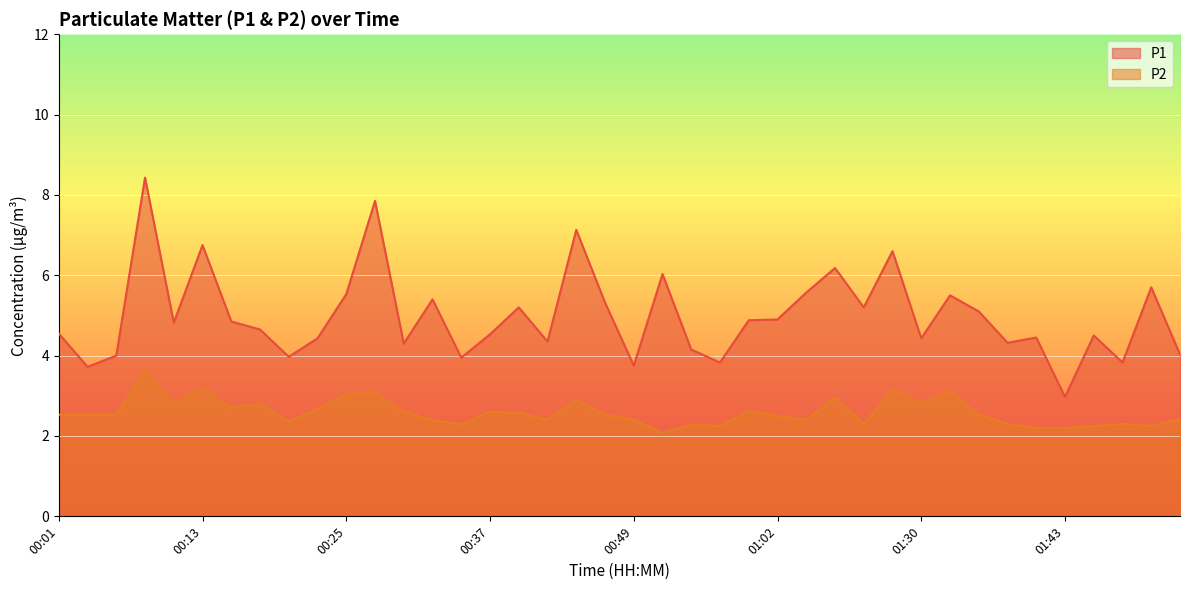

Reading right to left, transcribe all the data shown in this chart.

P1: 01:53=4.0	01:51=5.7	01:48=3.8	01:46=4.5	01:43=3.0	01:41=4.5	01:38=4.3	01:35=5.1	01:33=5.5	01:30=4.4	01:27=6.6	01:18=5.2	01:09=6.2	01:04=5.6	01:02=4.9	00:59=4.9	00:57=3.8	00:54=4.2	00:52=6.0	00:49=3.8	00:47=5.3	00:45=7.1	00:42=4.3	00:40=5.2	00:37=4.5	00:35=4.0	00:32=5.4	00:30=4.3	00:27=7.8	00:25=5.5	00:23=4.4	00:20=4.0	00:18=4.7	00:15=4.8	00:13=6.8	00:10=4.8	00:08=8.4	00:05=4.0	00:03=3.7	00:01=4.5
P2: 01:53=2.4	01:51=2.2	01:48=2.3	01:46=2.2	01:43=2.2	01:41=2.2	01:38=2.3	01:35=2.5	01:33=3.1	01:30=2.8	01:27=3.1	01:18=2.3	01:09=3.0	01:04=2.4	01:02=2.5	00:59=2.6	00:57=2.2	00:54=2.3	00:52=2.1	00:49=2.4	00:47=2.5	00:45=2.9	00:42=2.4	00:40=2.6	00:37=2.6	00:35=2.3	00:32=2.4	00:30=2.6	00:27=3.1	00:25=3.0	00:23=2.7	00:20=2.4	00:18=2.8	00:15=2.7	00:13=3.2	00:10=2.8	00:08=3.6	00:05=2.5	00:03=2.5	00:01=2.5